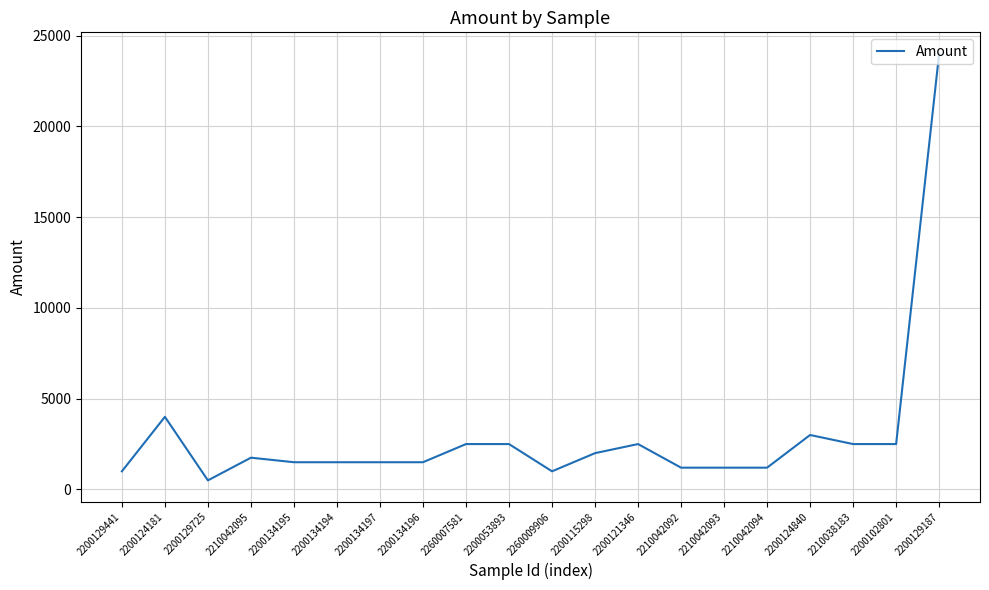

Read the value at 2200134195, to the nearest 10.

1500